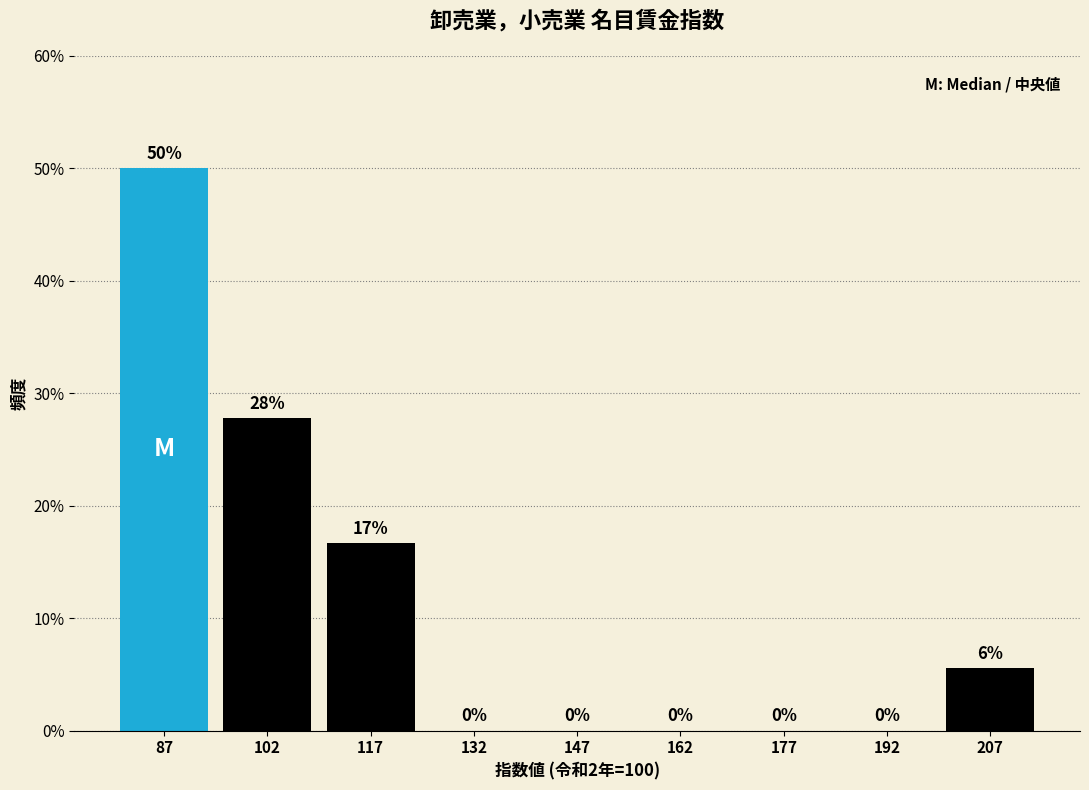

Which range on the x-axis has the tallest bar?

80 to 95